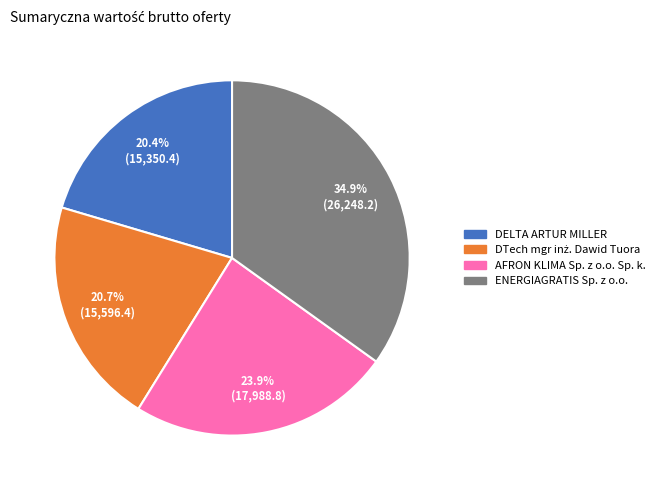

Is ENERGIAGRATIS Sp. z o.o. the majority of the pie?

No